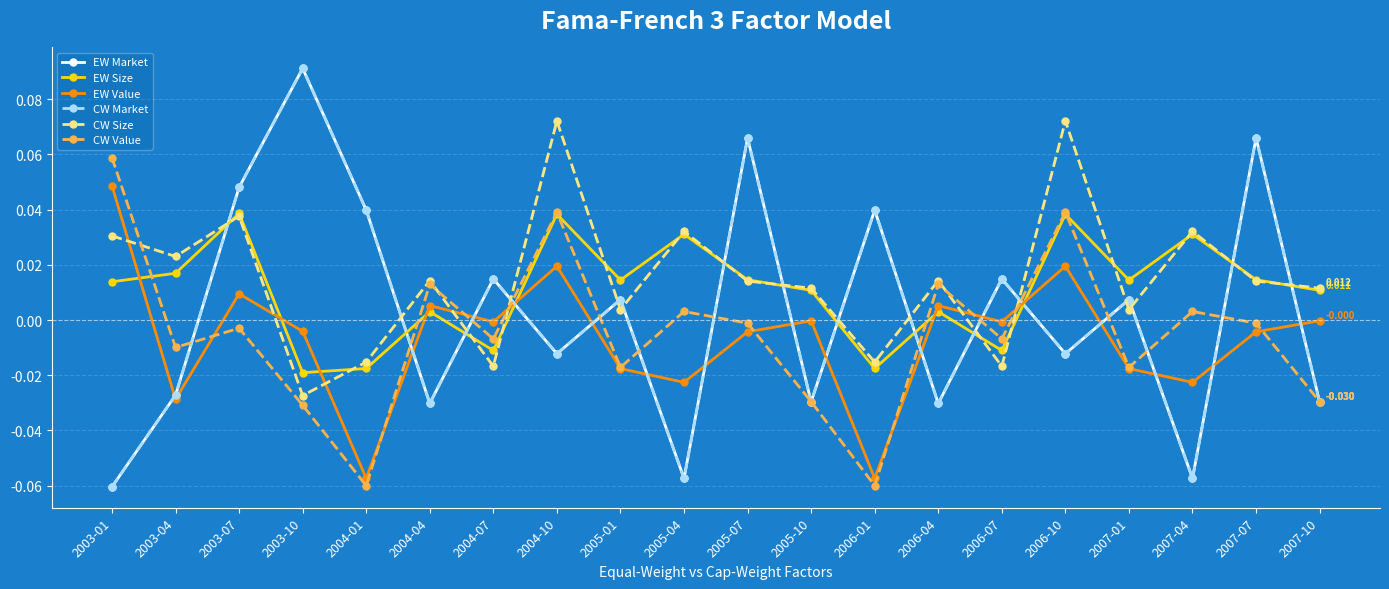

Between 2005-04 and 2006-01, which is larger?

2006-01